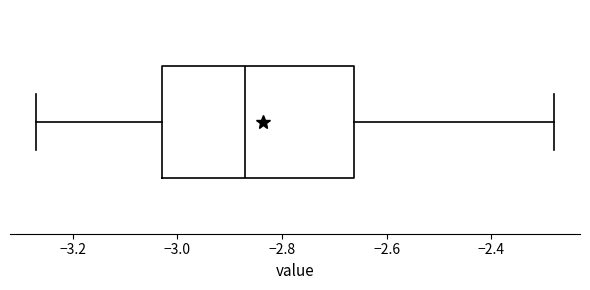

Transcribe this box plot: give where the median line is, the range the box spans, and where the two whiskers end, as read against the x-axis. The values are not printed on the chart, so give them approximately, as read against the axis.

median -2.86, box -3.02 to -2.66, whiskers -3.26 to -2.28